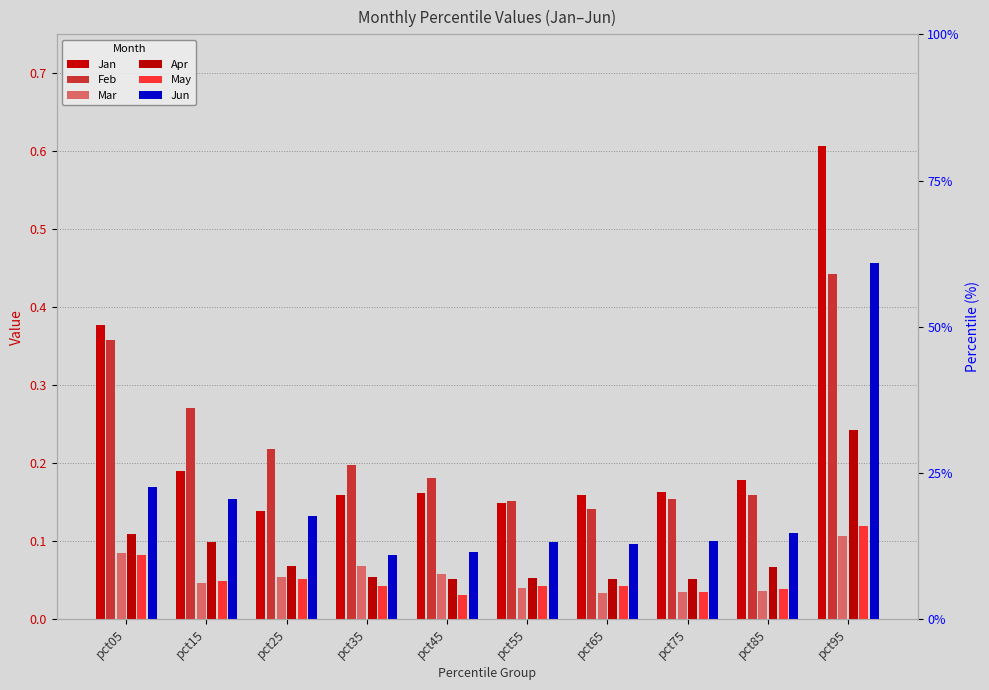

What is the sum of the Apr values at pct65 and pct35?

0.1